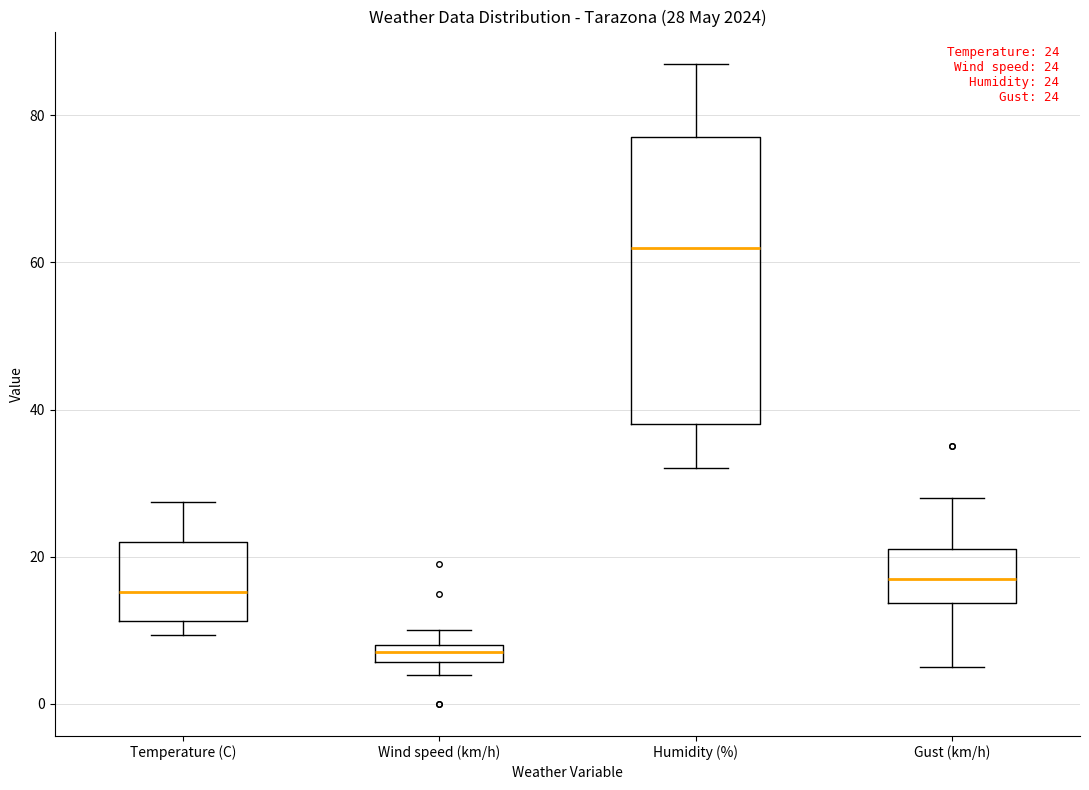

Which box's median line is the highest?

Humidity (%)